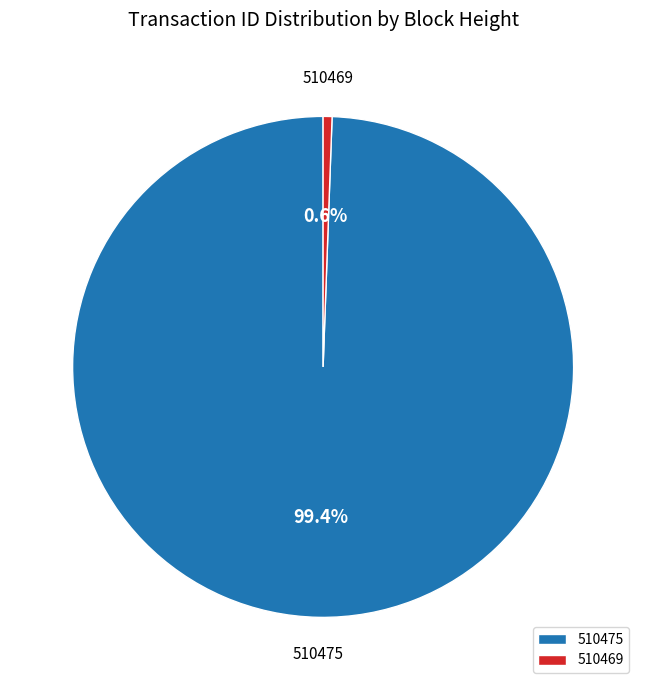

Approximately how many times larger is the value at 510475 compared to 510469?

173.9